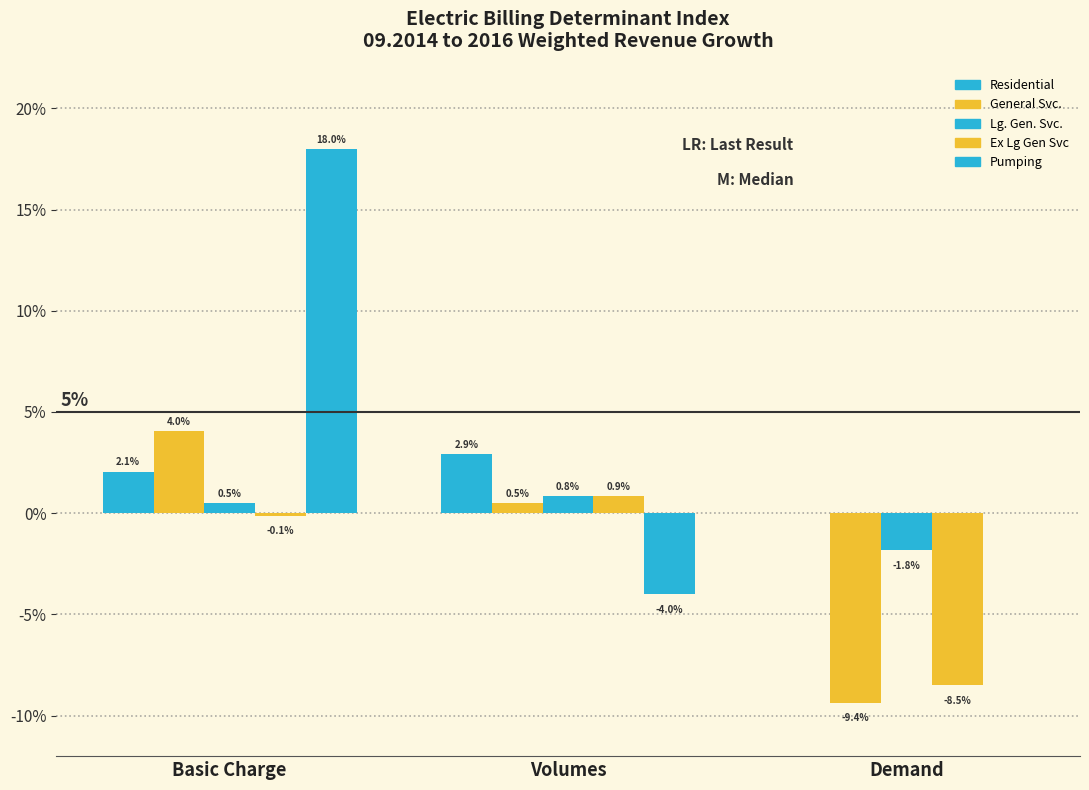

Does the chart contain stacked bars?

No